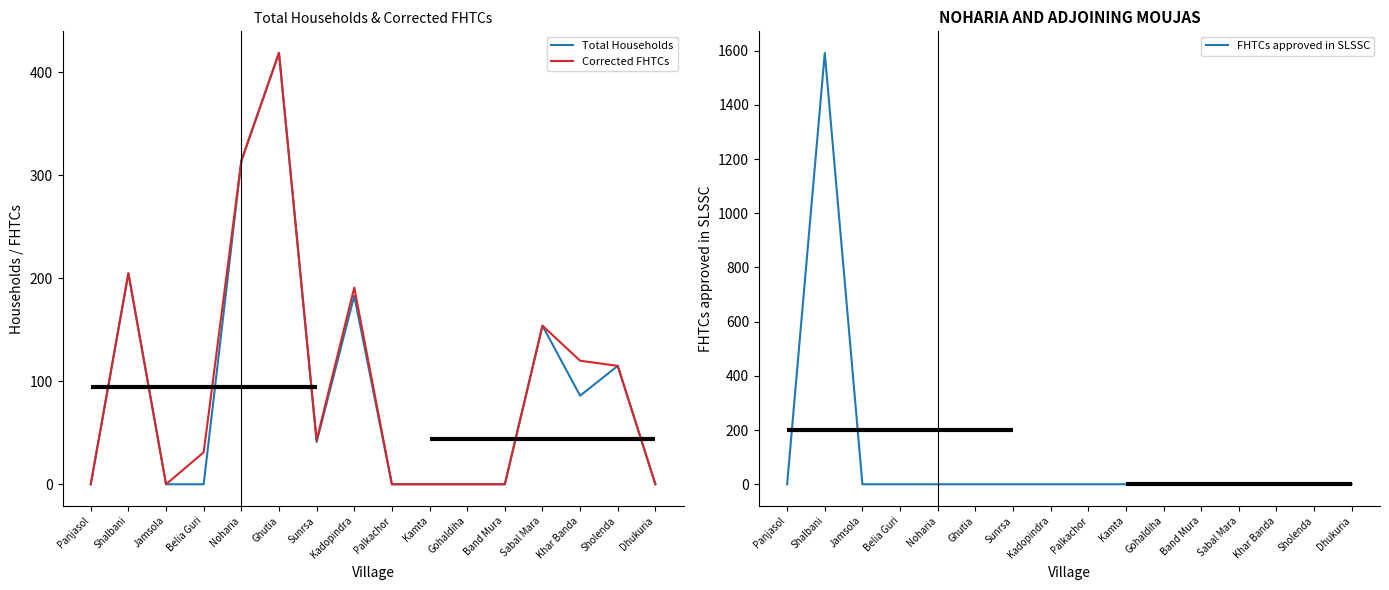

Is it true that Corrected FHTCs equals 235 at Jamsola?

False